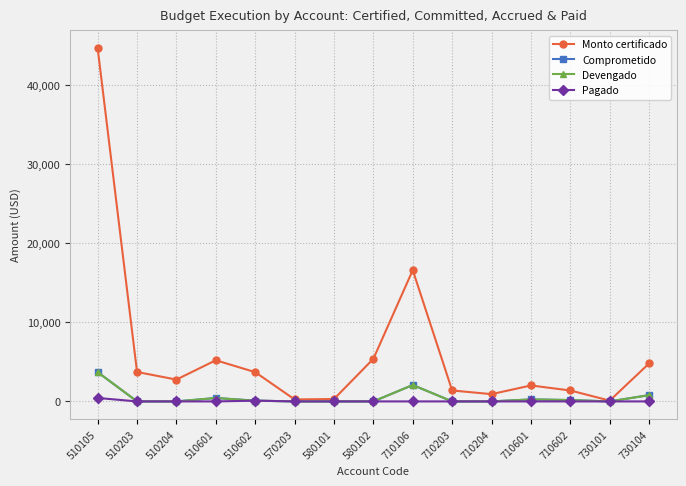

True or false: Pagado and Devengado intersect in this chart.

False